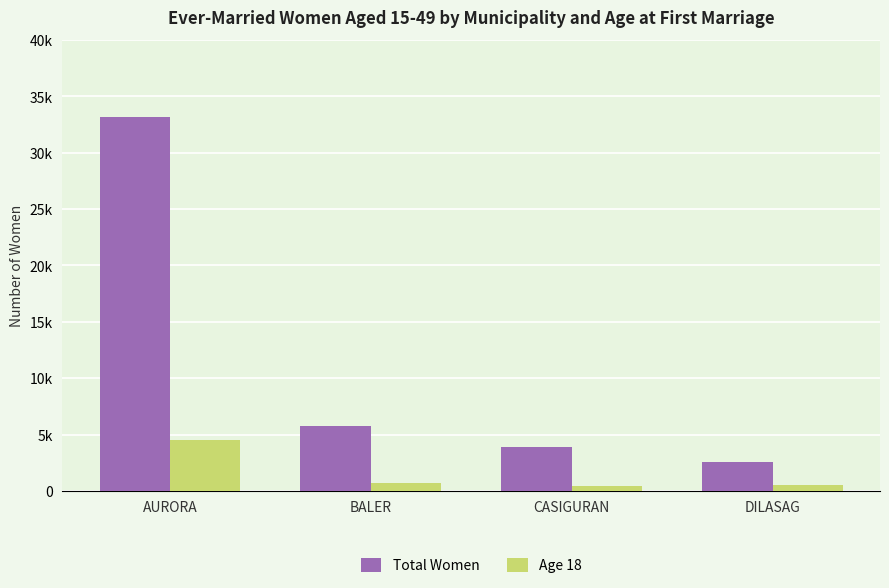

Which series has the largest range (max minus min)?

Total Women